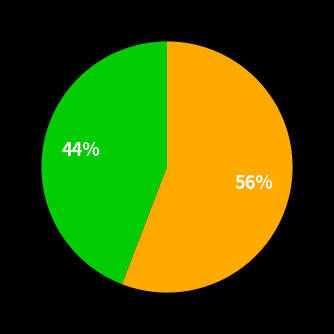

To the nearest percent, what is the difference between the largest and smallest slice percentages?

12%